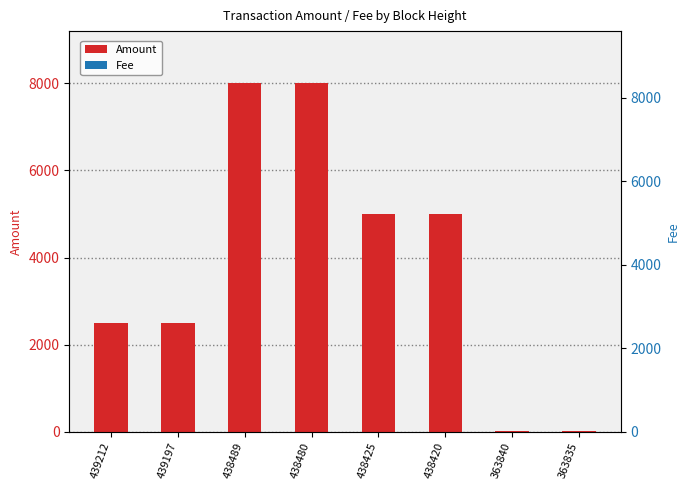

What is the approximate value of Amount at 439197, to the nearest 50?

2500